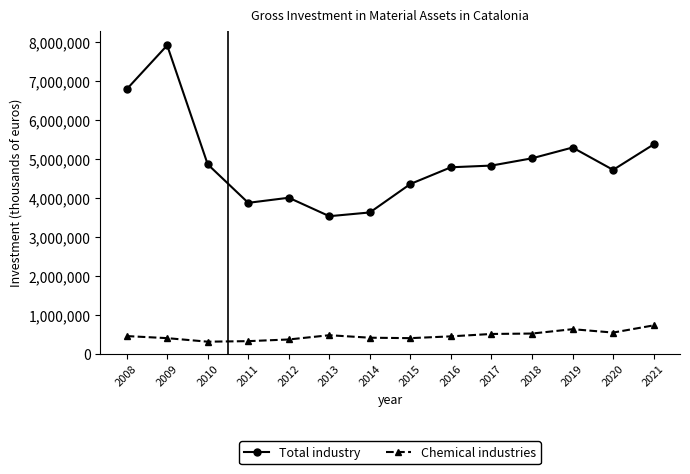

What is the lowest value of the Chemical industries series?

313502